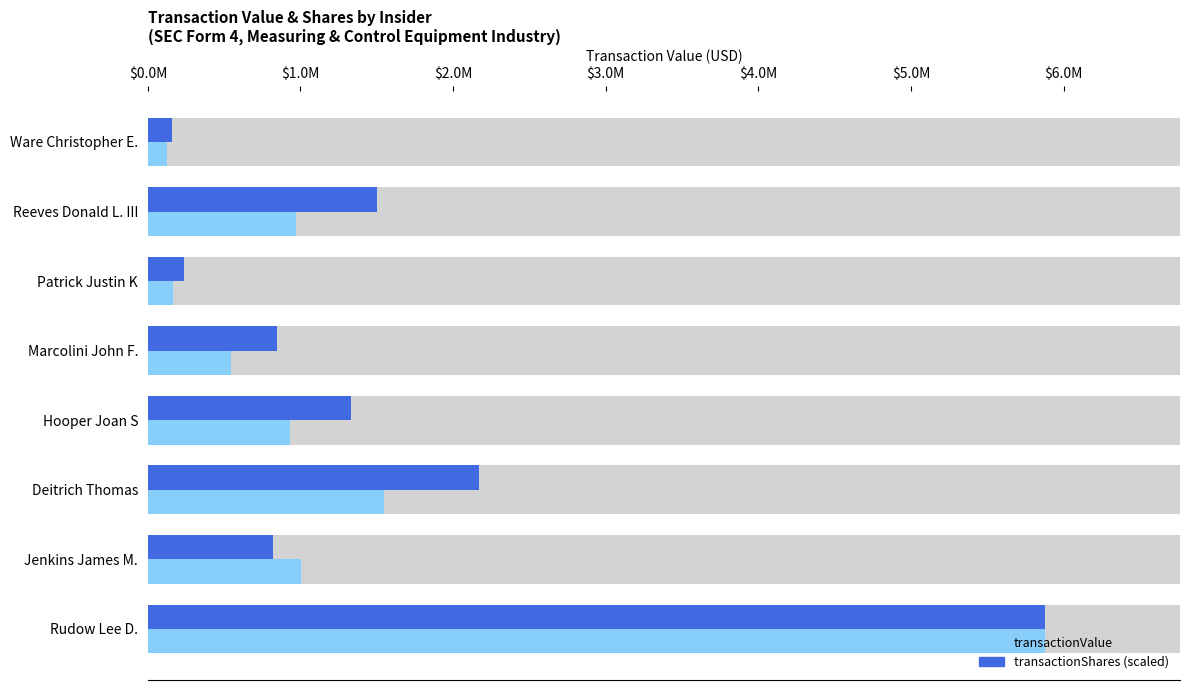

List the series in order of their overall mean, highest first.

transactionShares (scaled), transactionValue